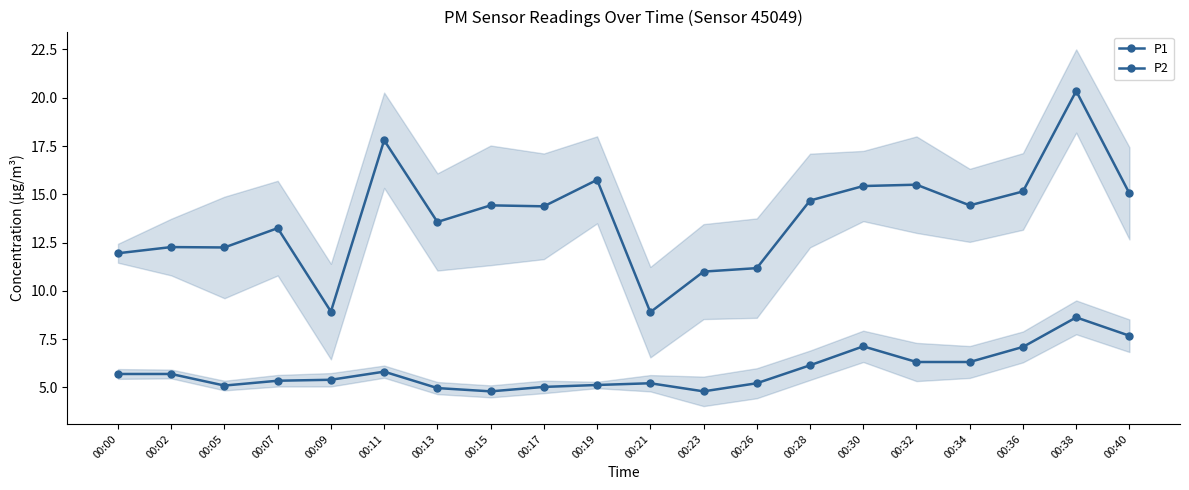

Reading left to right, extract all data points from this chart.

P1: 11.9	12.3	12.2	13.2	8.9	17.8	13.6	14.4	14.4	15.8	8.9	11.0	11.2	14.7	15.4	15.5	14.4	15.2	20.4	15.1
P2: 5.7	5.7	5.1	5.3	5.4	5.8	5.0	4.8	5.0	5.1	5.2	4.8	5.2	6.2	7.1	6.3	6.3	7.1	8.6	7.7